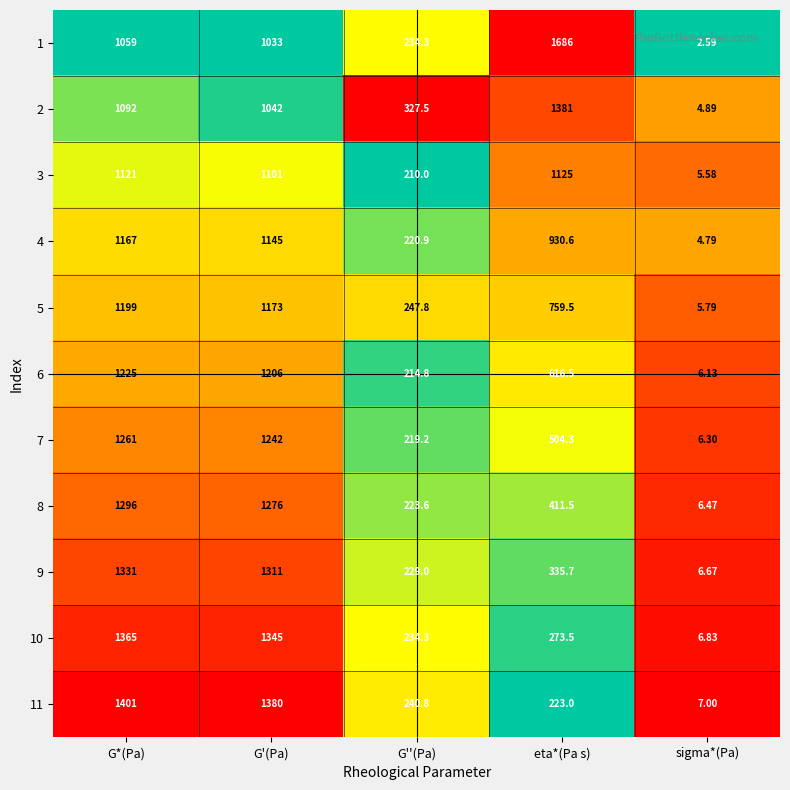

At which category is the sum across all series the highest?

G*(Pa)